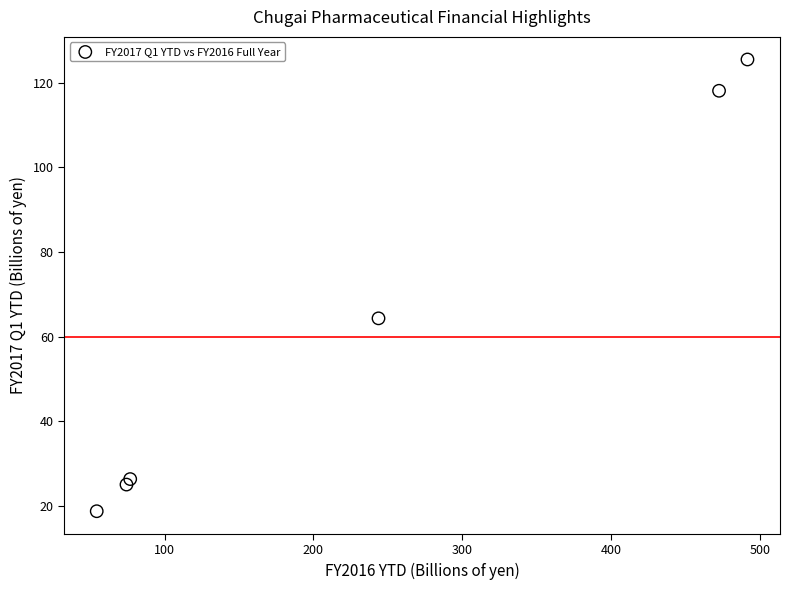

What is the average Y value?

63.0